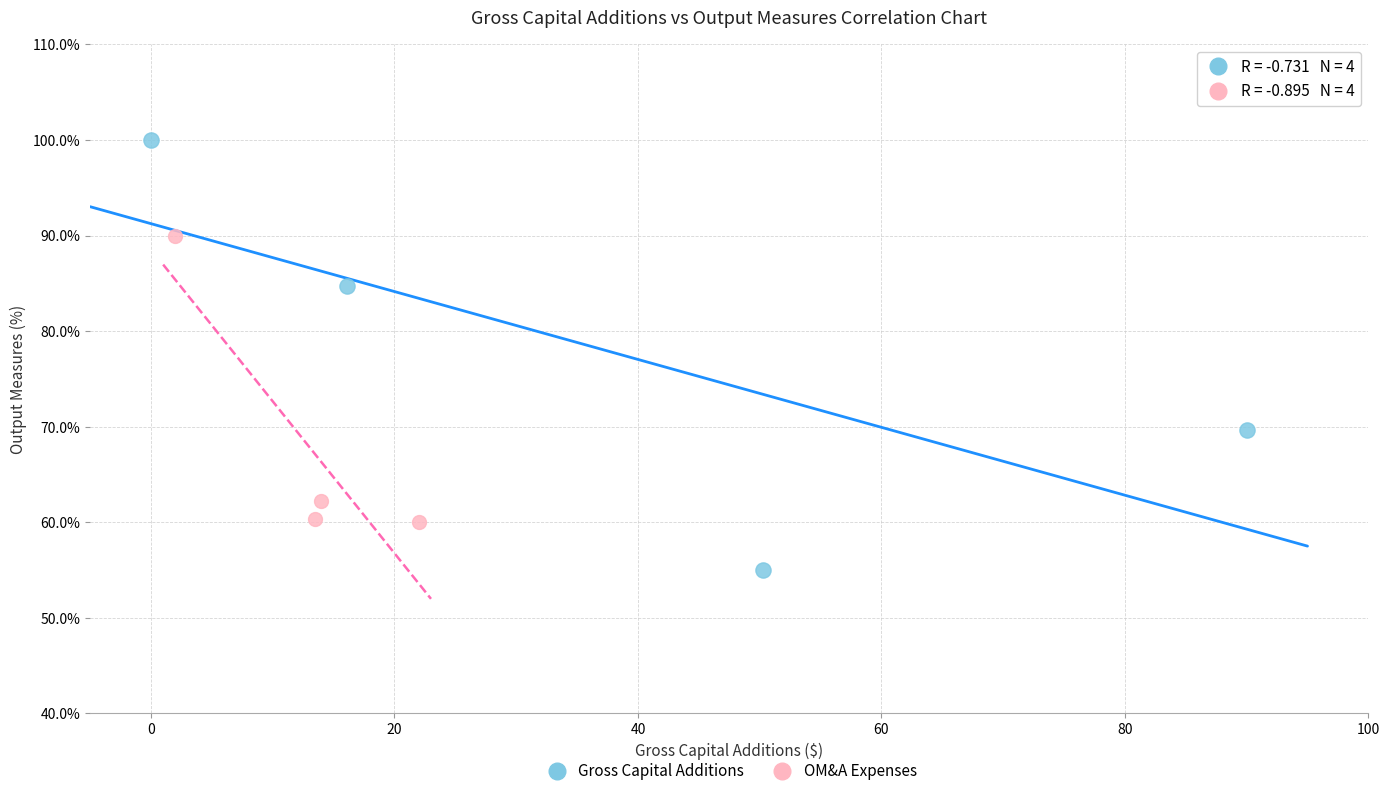

Which series contains the lowest Y value?

Gross Capital Additions